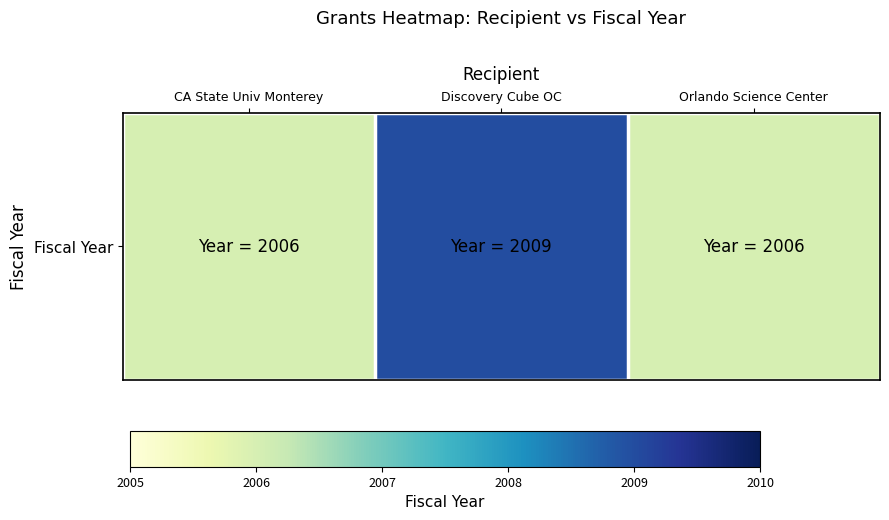

At which category does the chart reach its minimum across all series?

CA State Univ Monterey